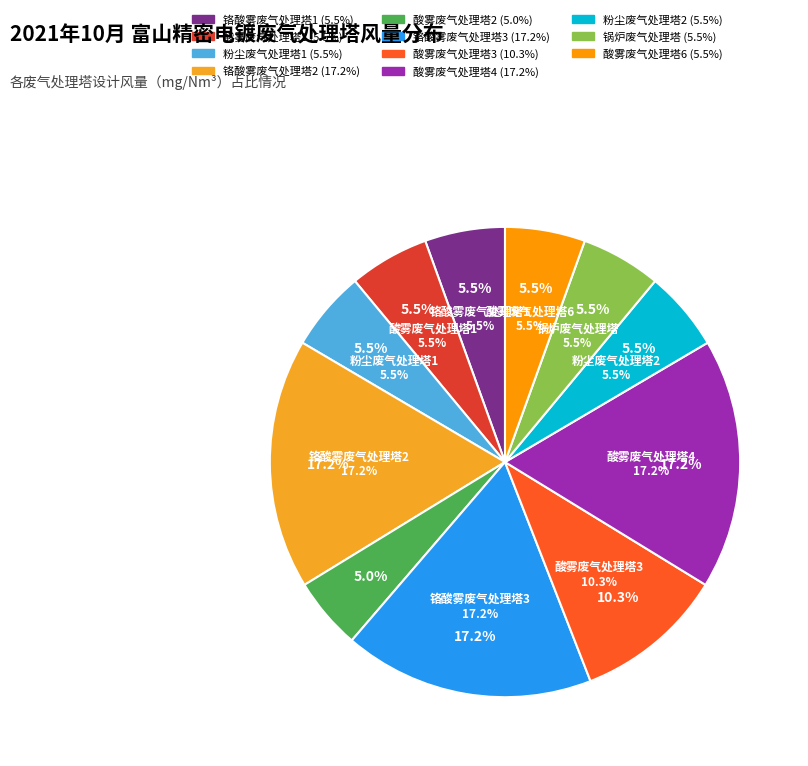

Count the number of slices in the pie.

11